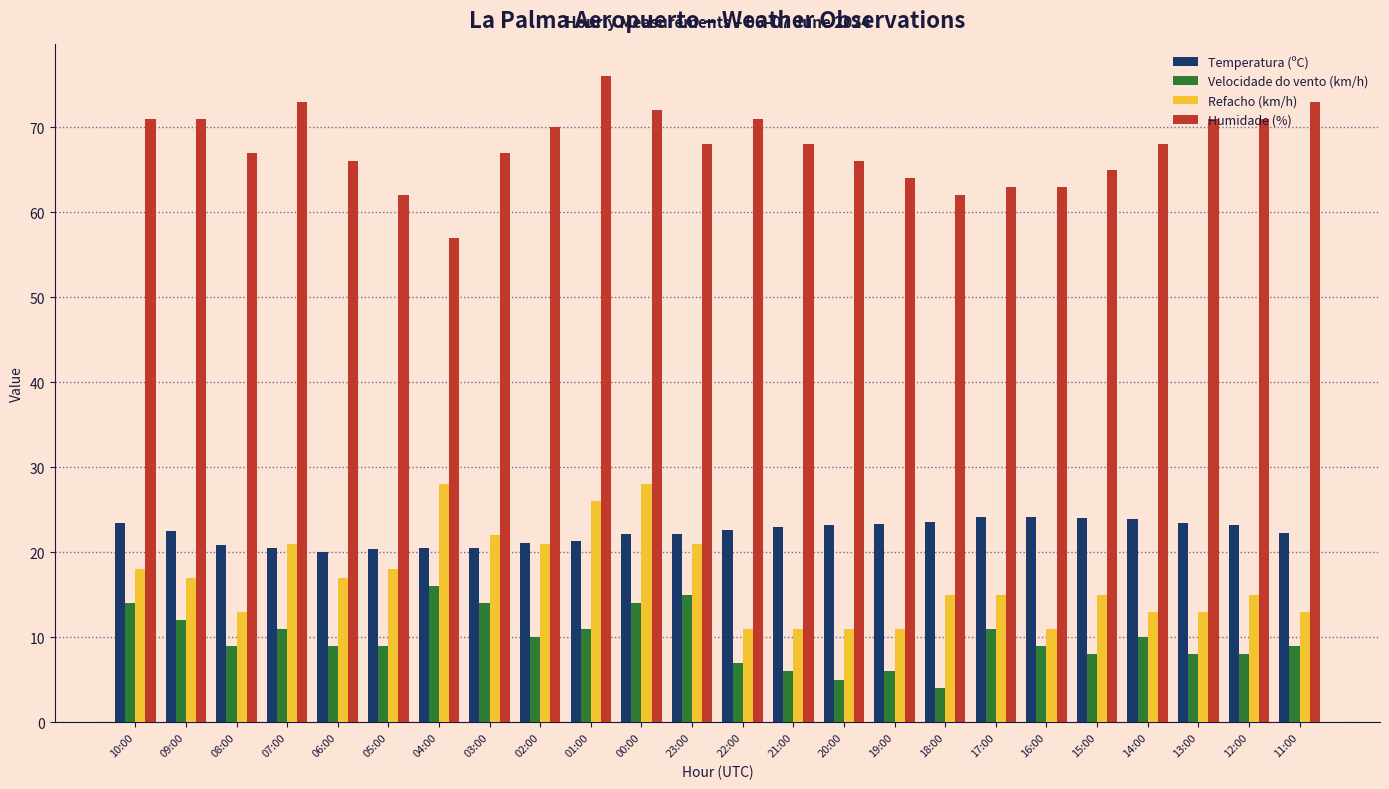

What is the total value across all series at 05:00?

109.4